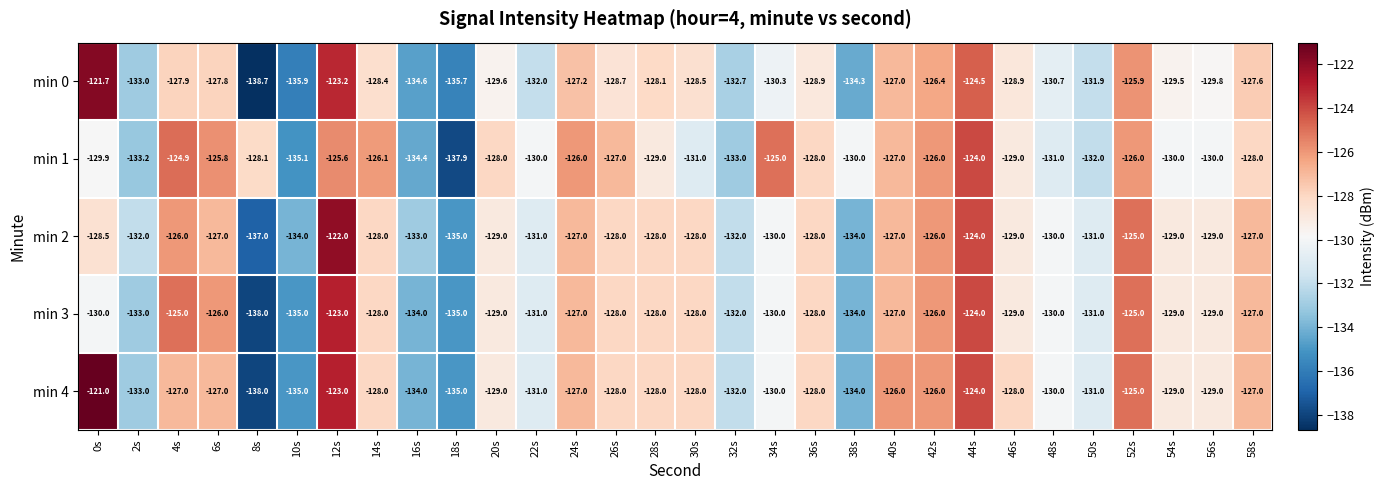

At which label does min 0 first exceed -128?

0s